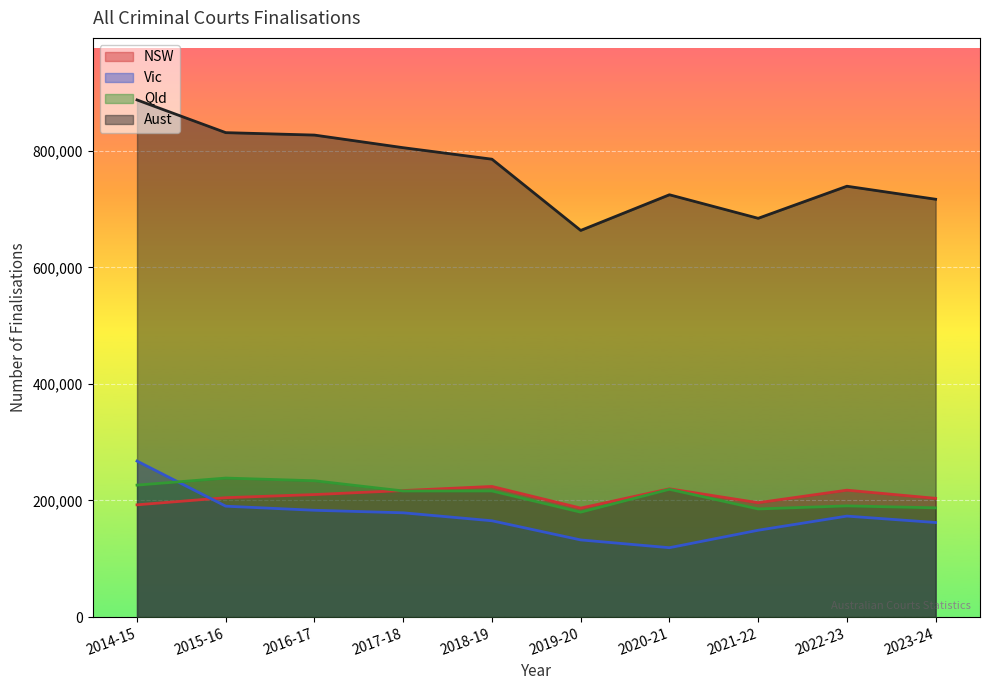

What is the label of the 1st point from the left?

2014-15